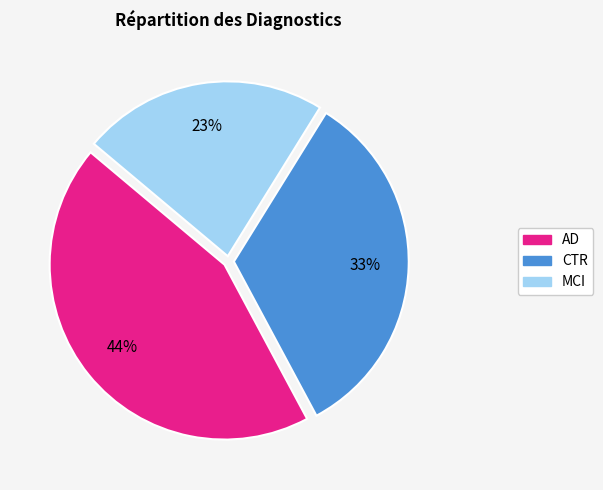

How many slices are in this pie chart?

3